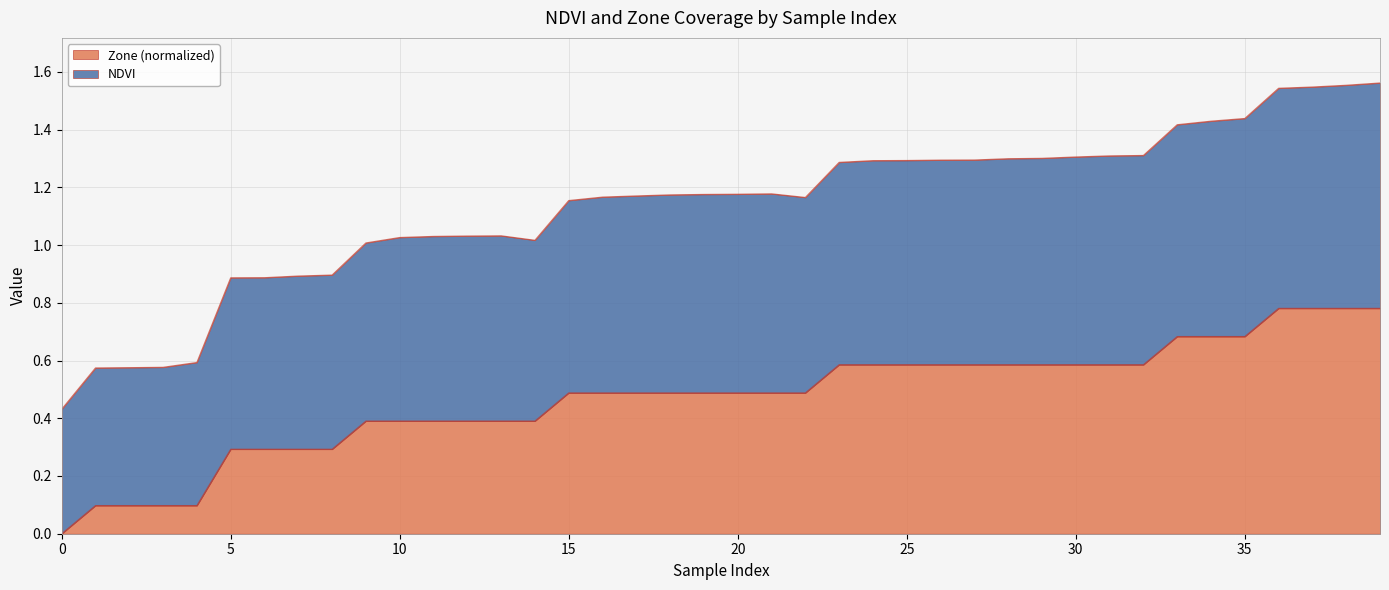

What are all the series names shown in the legend?

Zone (normalized), NDVI